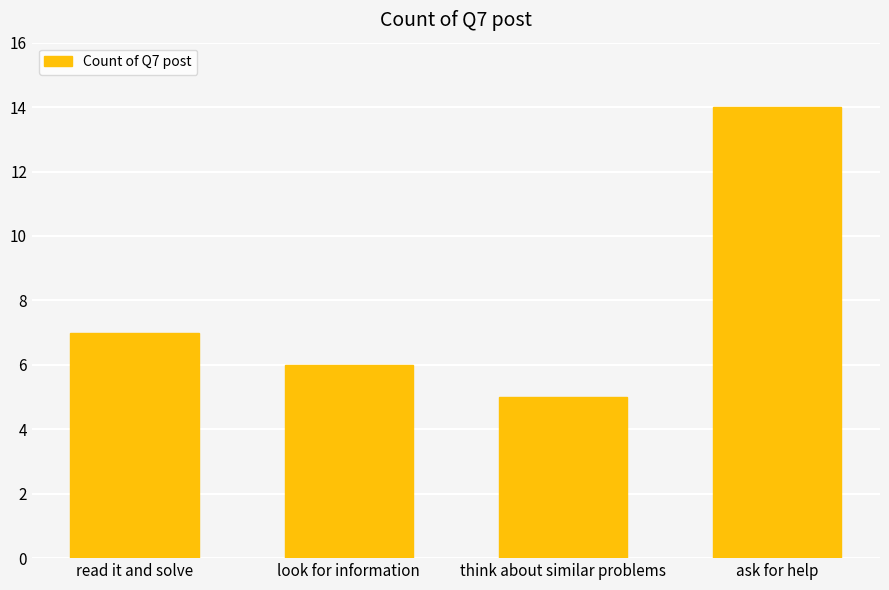

Count the number of categories in the chart.

4